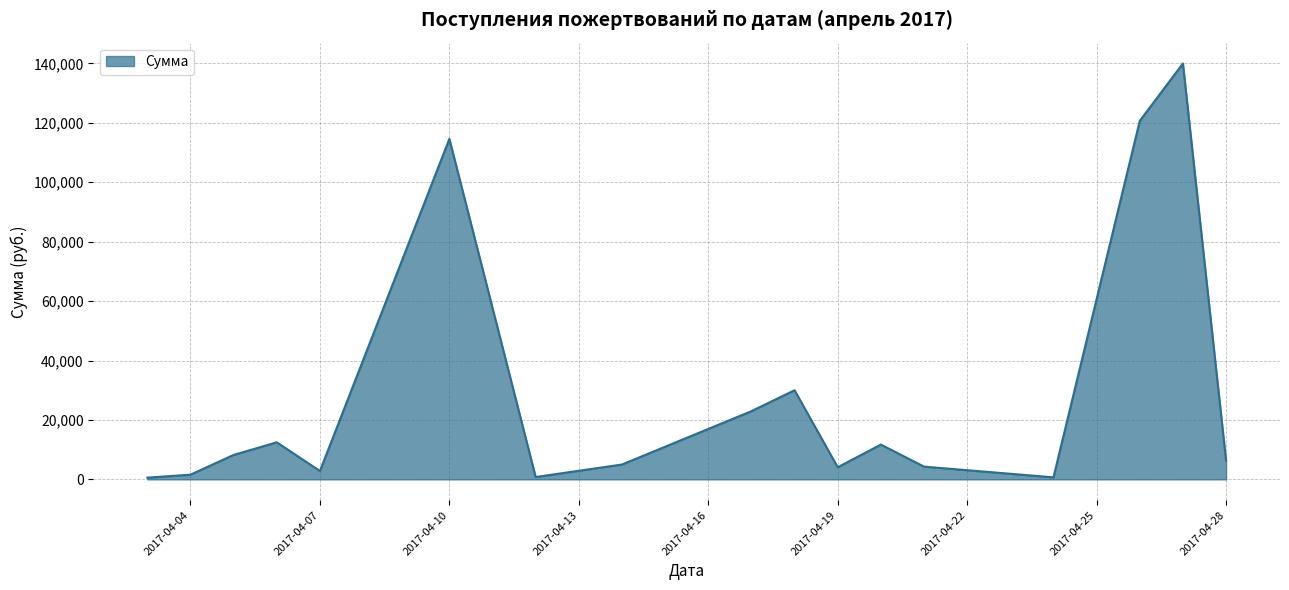

True or false: the data has more than 1 interior local peaks.

True